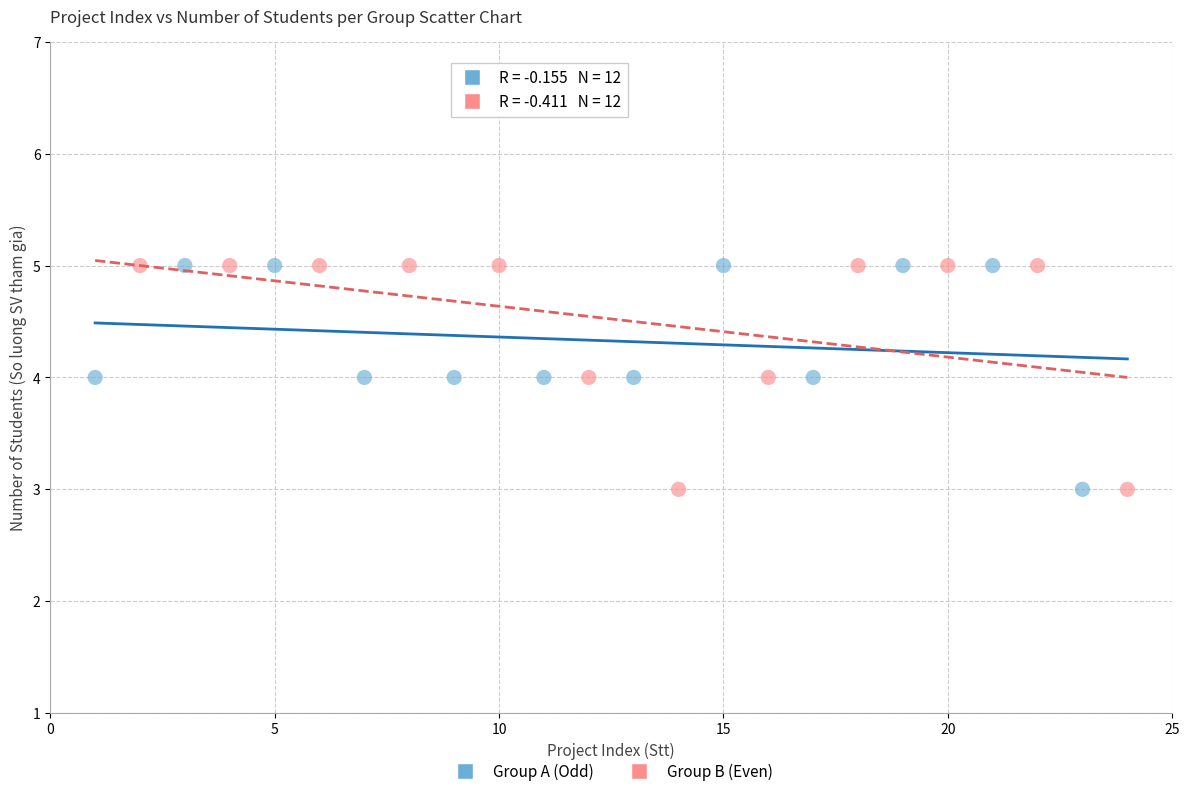

What are all the series names shown in the legend?

Group A (Odd), Group B (Even)